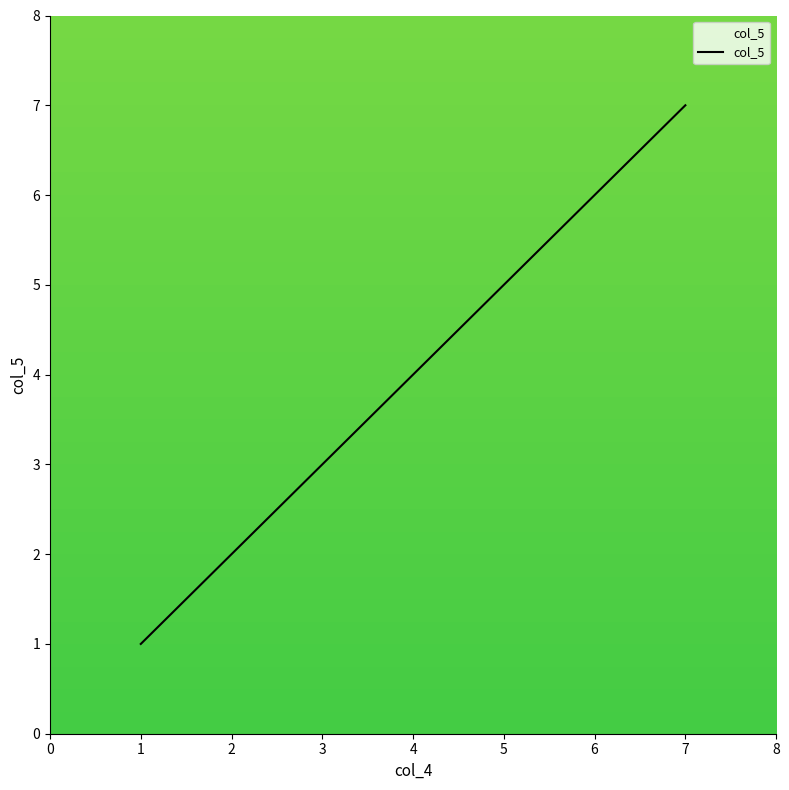

Rank the categories by value from highest to lowest.

7, 6, 5, 4, 3, 2, 1